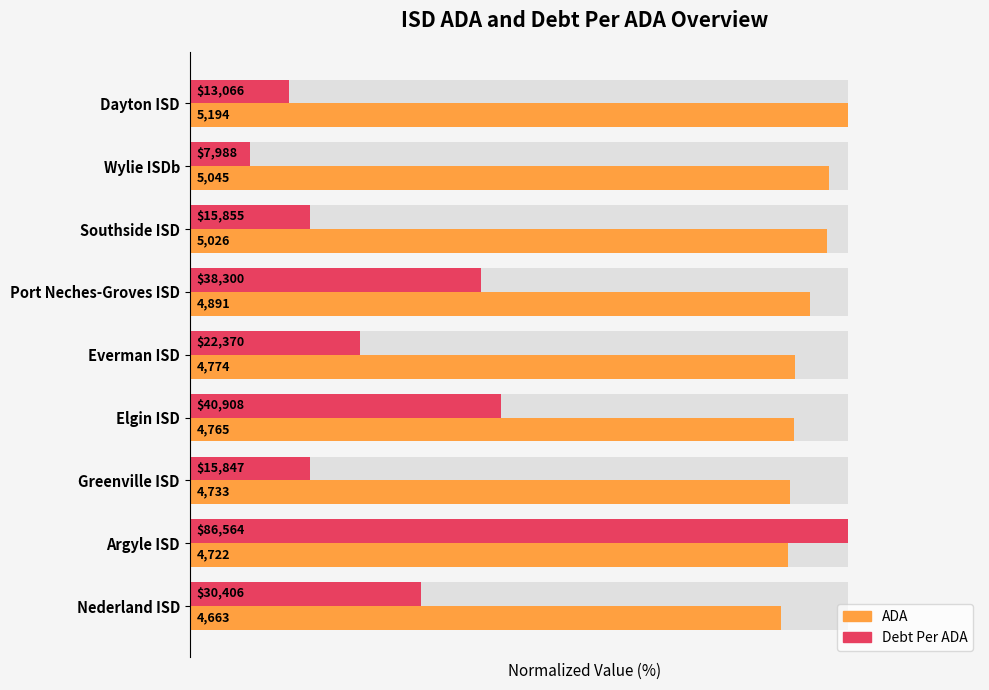

What value does the Debt Per ADA (normalized %) series have at Southside ISD?

18.3